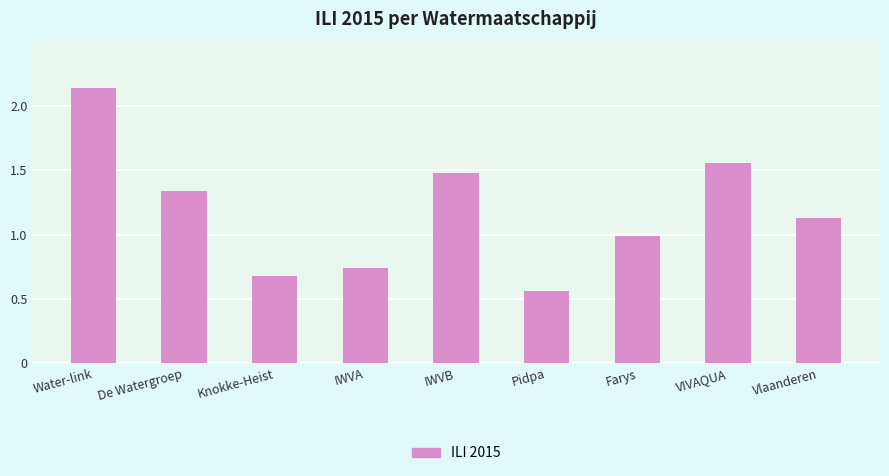

What is the sum of all values?

10.6